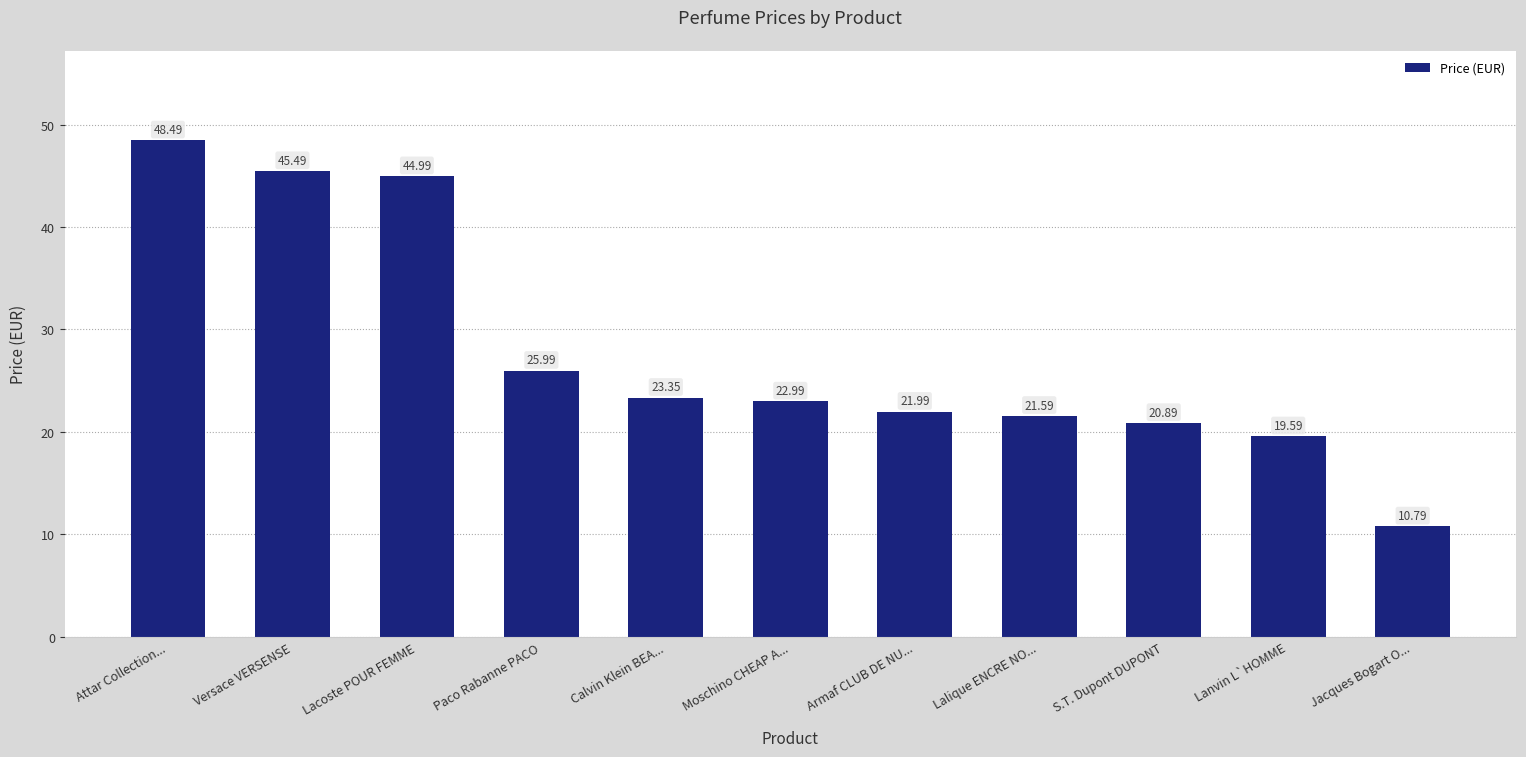

List the labels in order of value, smallest first.

Jacques Bogart O..., Lanvin L`HOMME, S.T. Dupont DUPONT, Lalique ENCRE NO..., Armaf CLUB DE NU..., Moschino CHEAP A..., Calvin Klein BEA..., Paco Rabanne PACO, Lacoste POUR FEMME, Versace VERSENSE, Attar Collection...